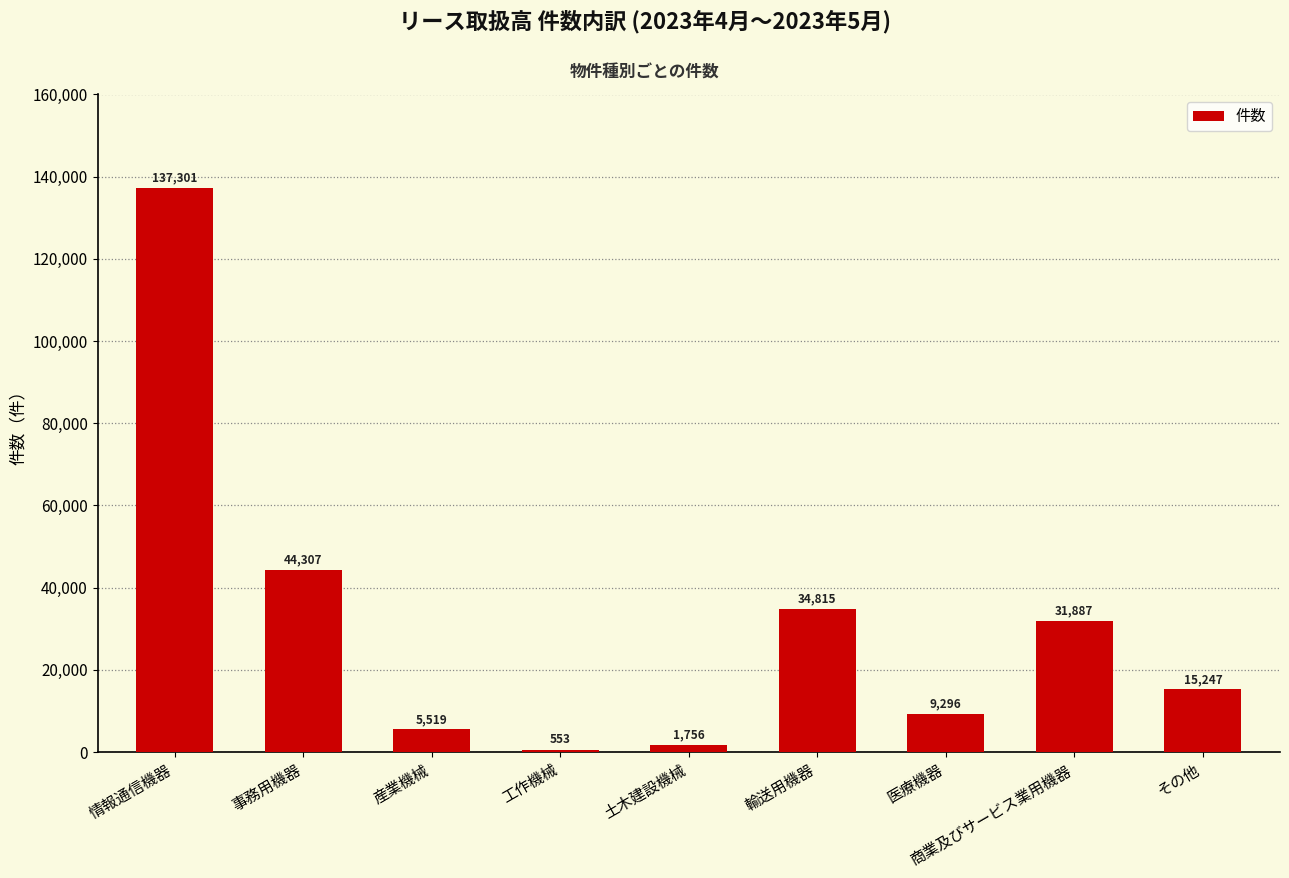

True or false: the data shows 22559 at 輸送用機器.

False